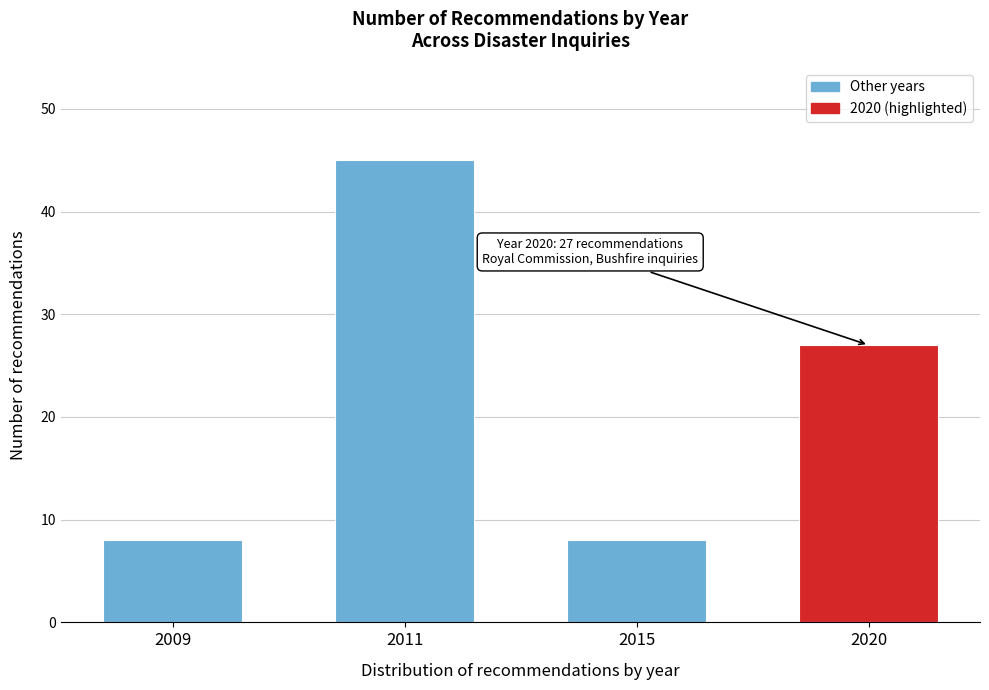

Reading left to right, extract all data points from this chart.

2009=8	2011=45	2015=8	2020=27